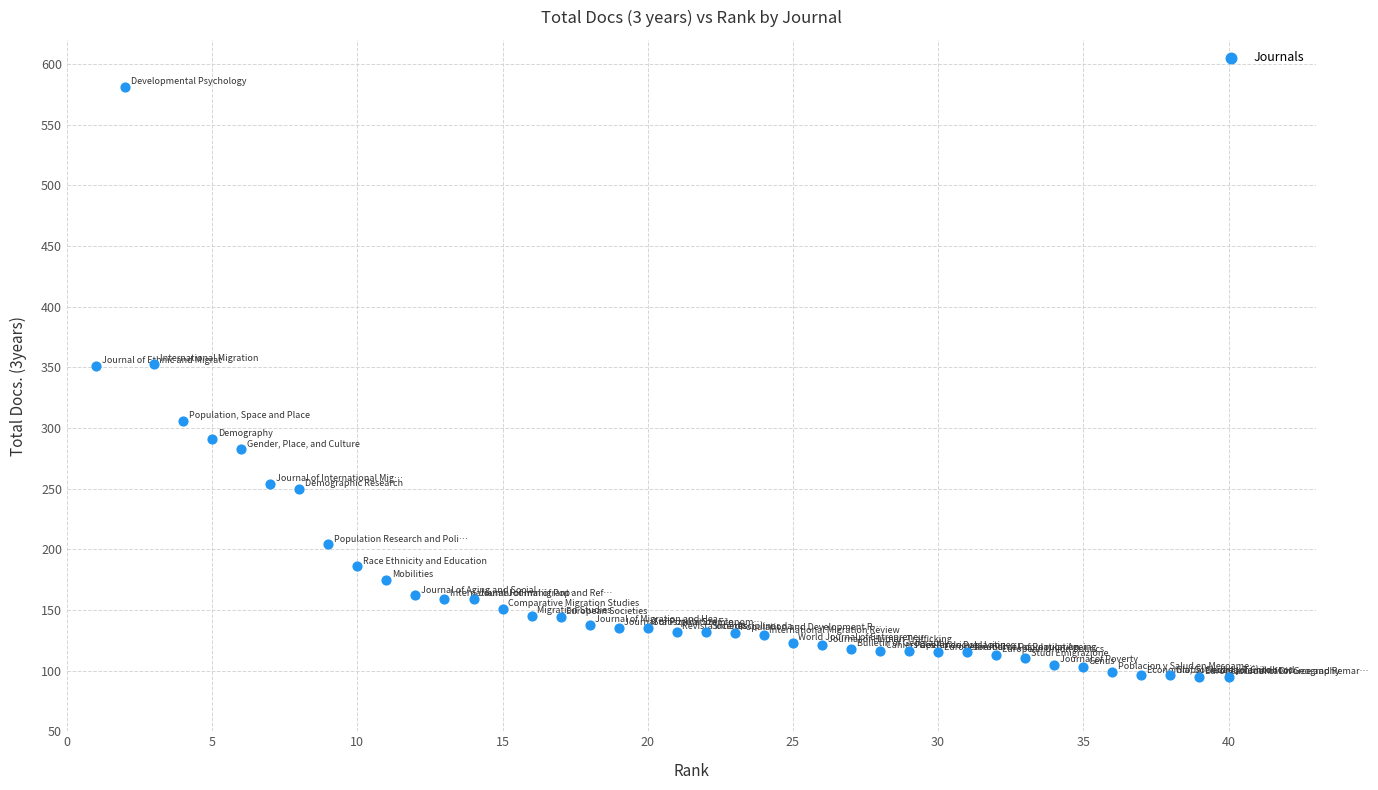

What is the range of Y values (max minus min)?

486